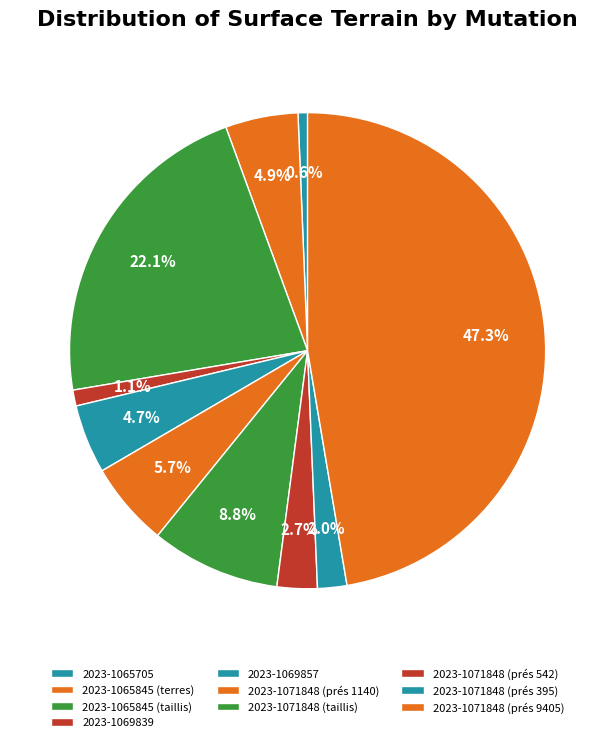

Count the number of slices in the pie.

10